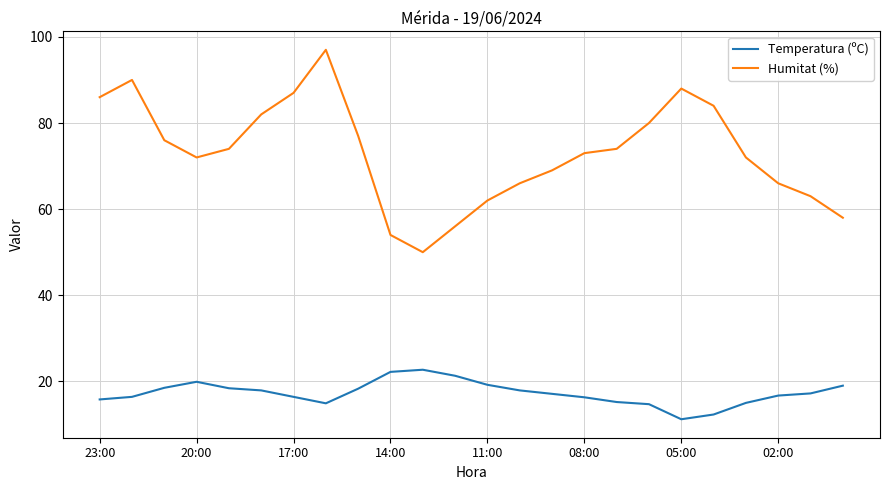

What is the lowest value of the Humitat (%) series?

50.0